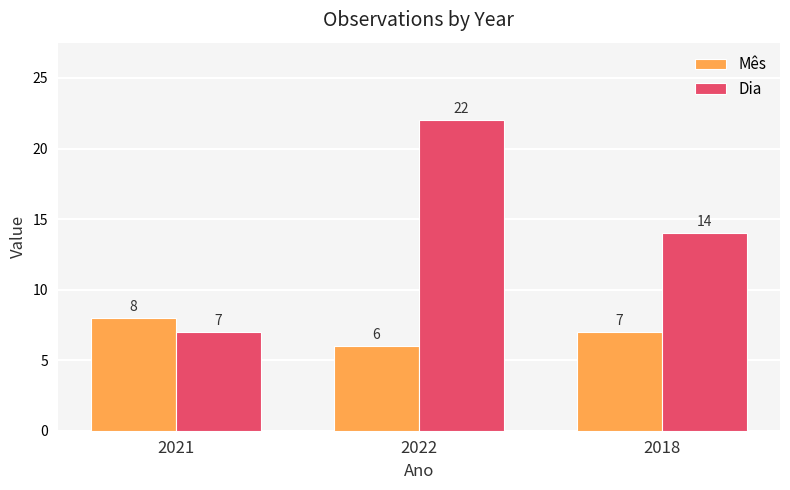

At which label is Mês closest to 7?

2018